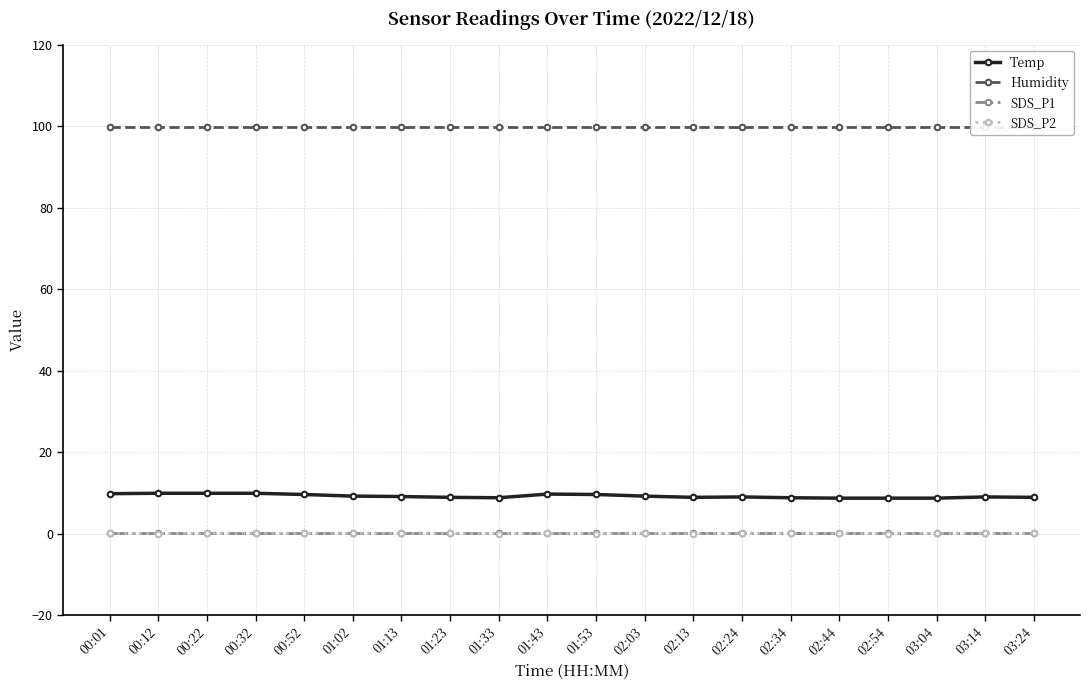

Between 01:43 and 01:02, which is larger?

01:43